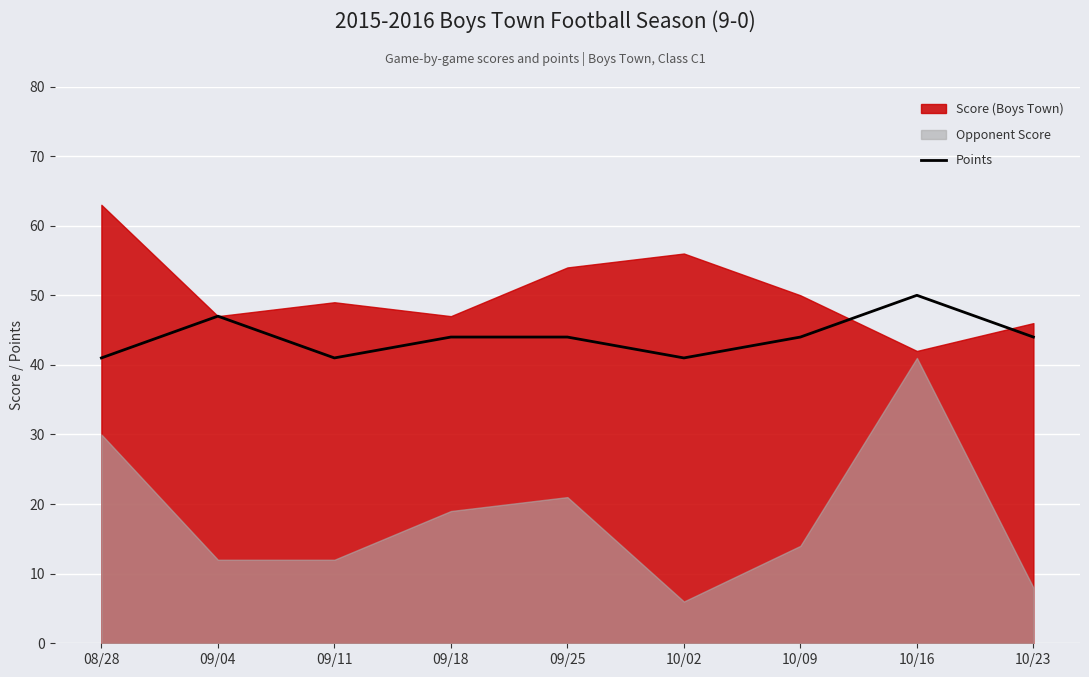

Which category has the highest value in the Points series?

10/16